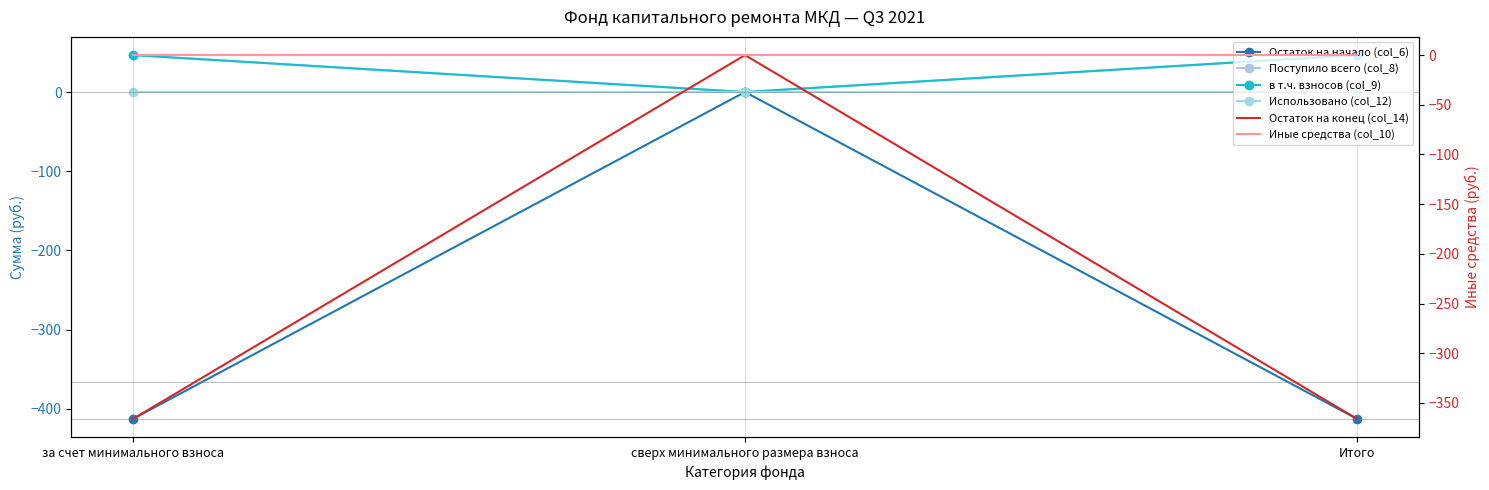

Does the chart have visible grid lines?

No